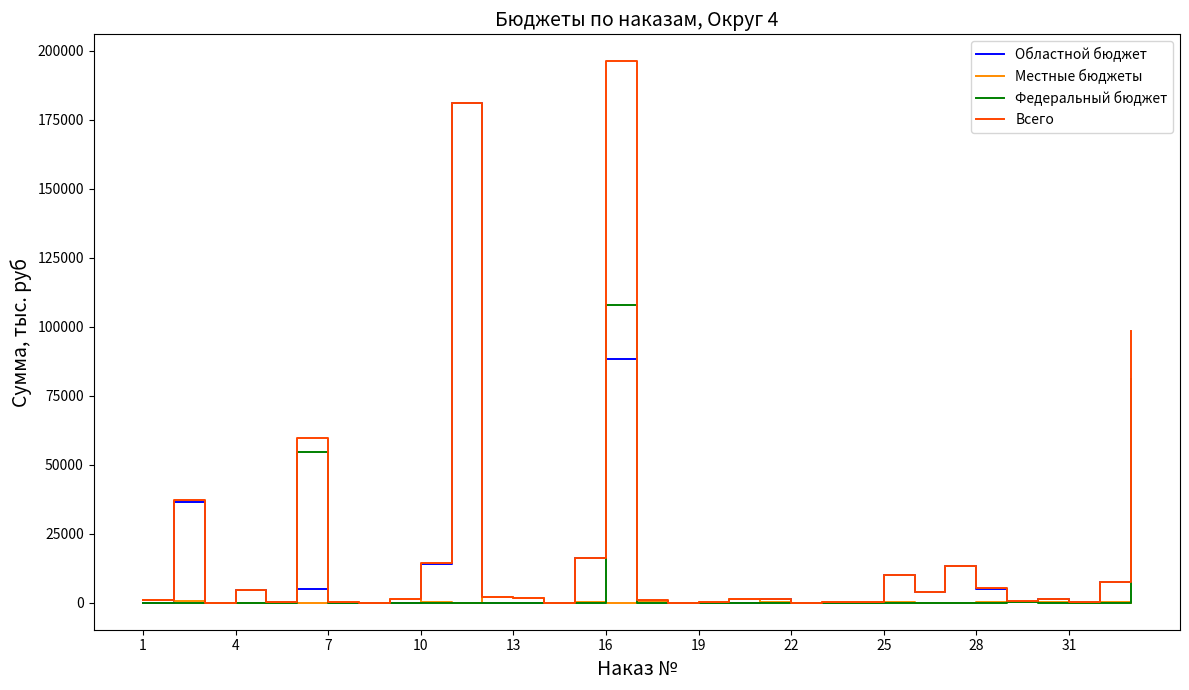

Count the number of data series in this chart.

4